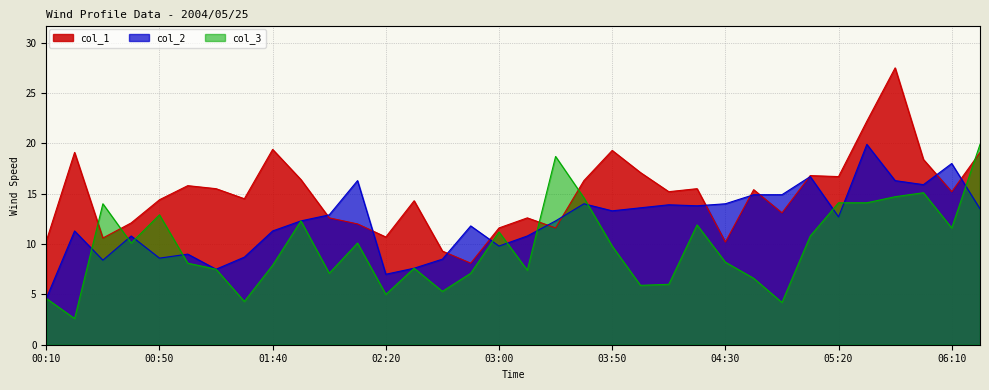

Which has a higher value, 01:40 or 04:40?

01:40